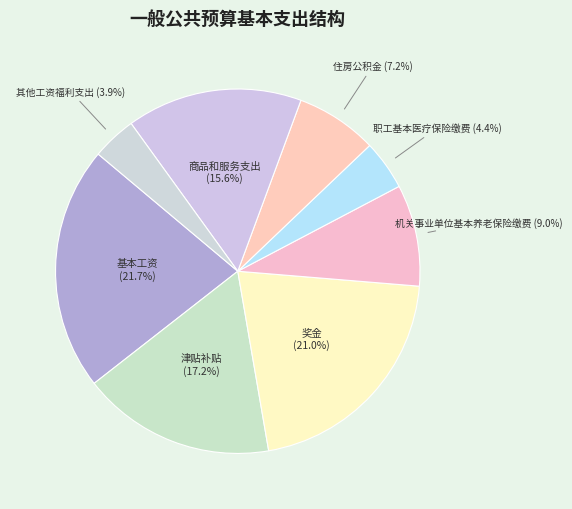

To the nearest percent, what is the average slice percentage?

12%